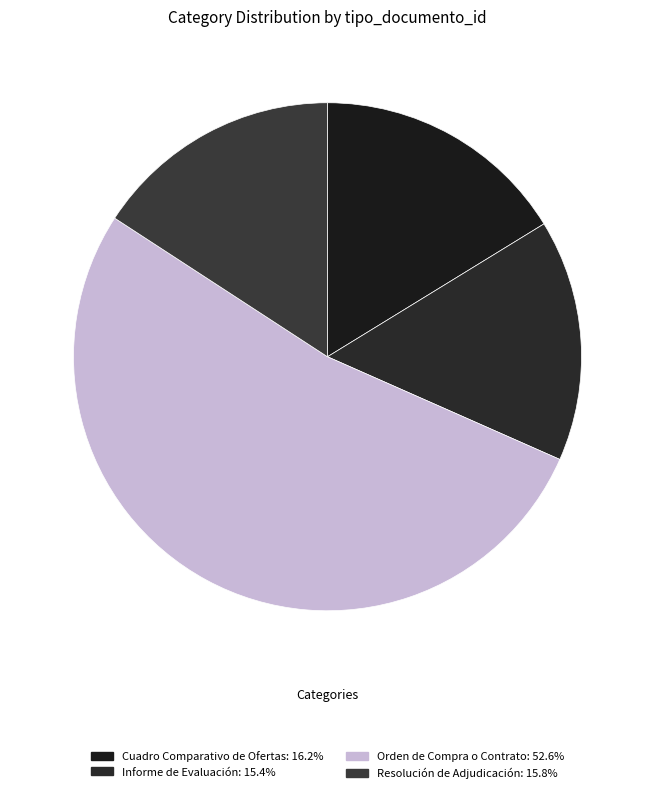

To the nearest percent, what is the difference between the largest and smallest slice percentages?

37%